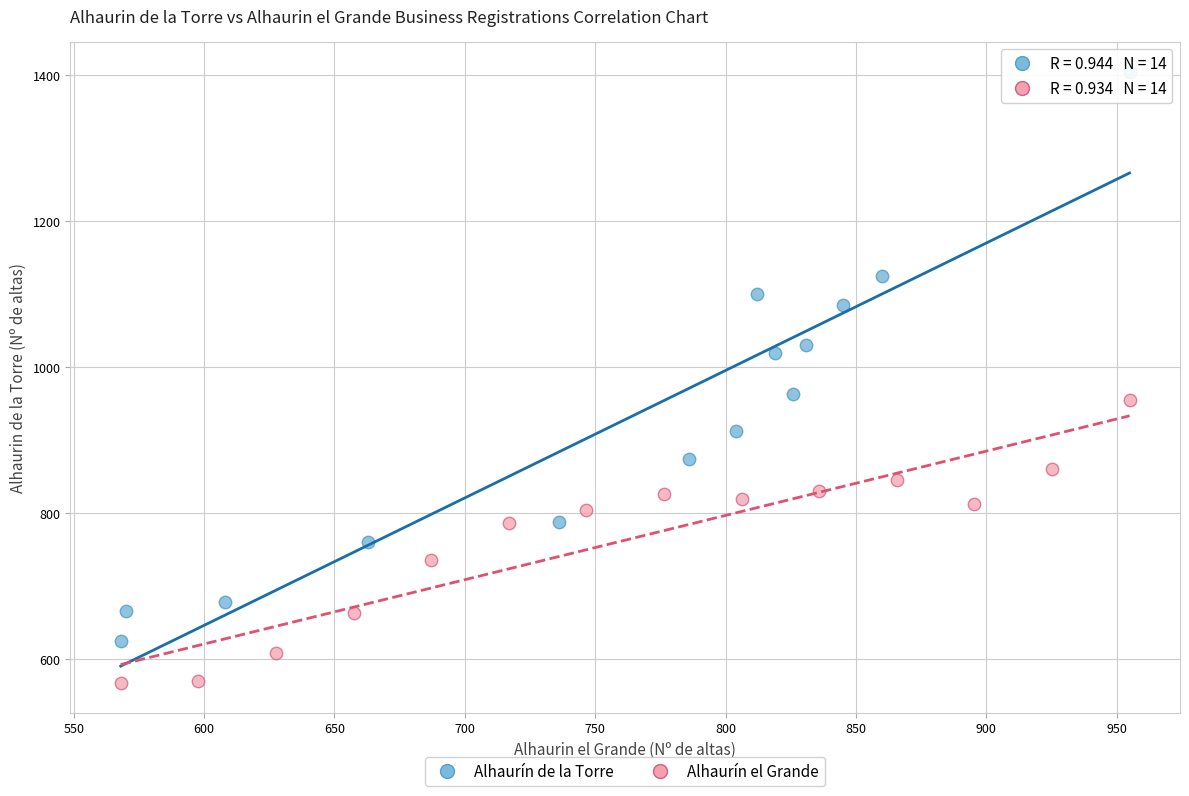

Which series contains the lowest Y value?

Alhaurín el Grande